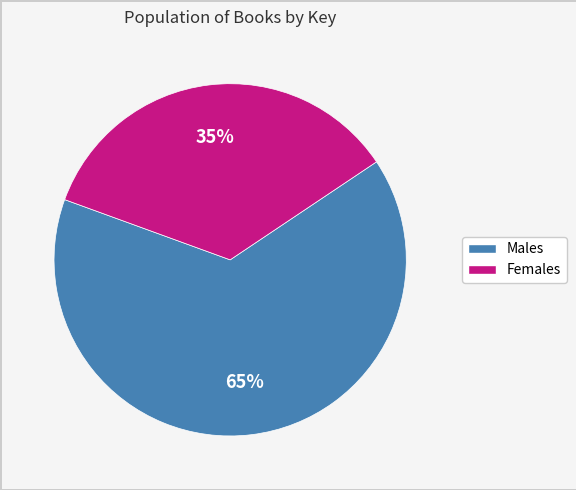

Is there any slice that represents more than half of the pie?

Yes